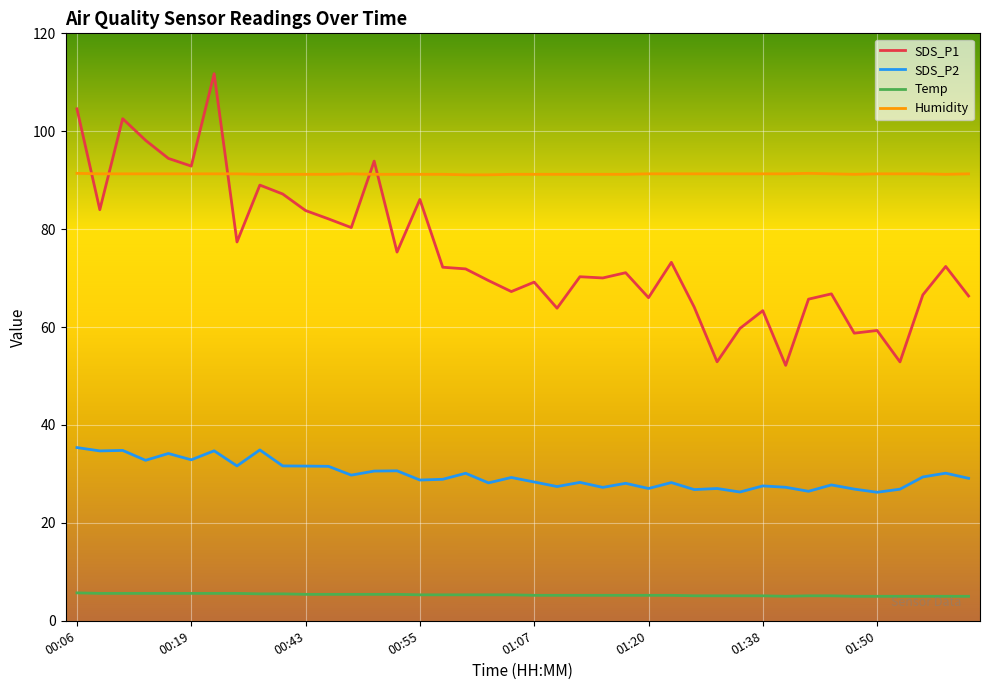

How many Temp values are between 5 and 6?

40